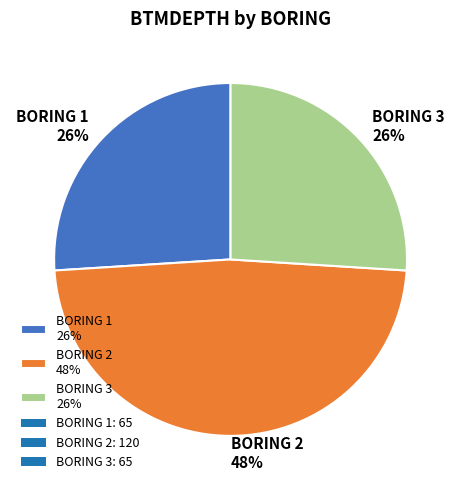

Do BORING 2 48% and BORING 1 26% together represent more than half of the pie?

Yes